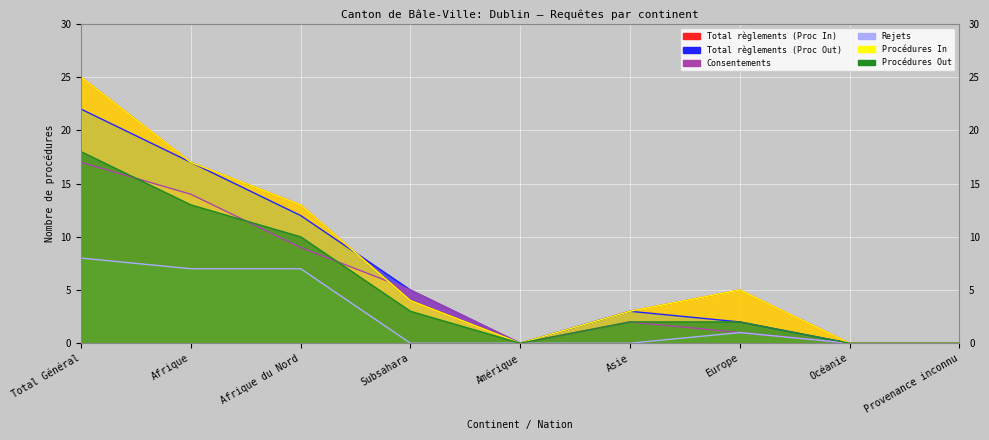

List the series in order of their peak value, lowest first.

Rejets, Consentements, Procédures Out, Total règlements (Proc Out), Total règlements (Proc In), Procédures In